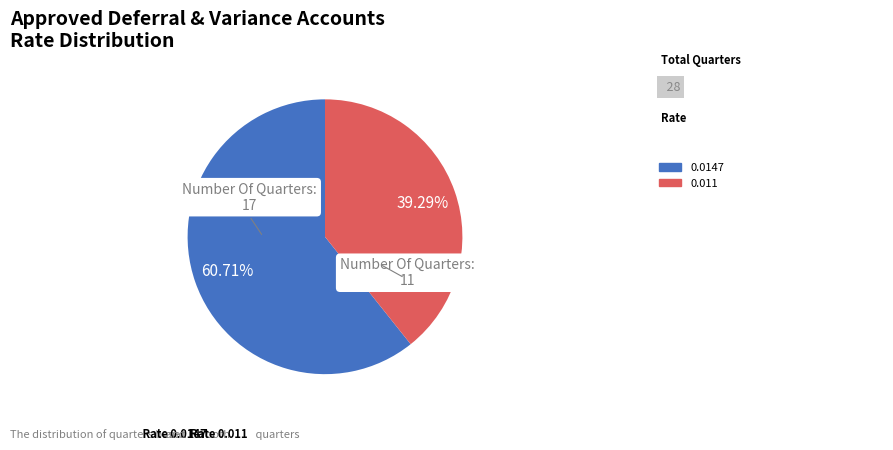

Is there a majority slice in this chart?

Yes